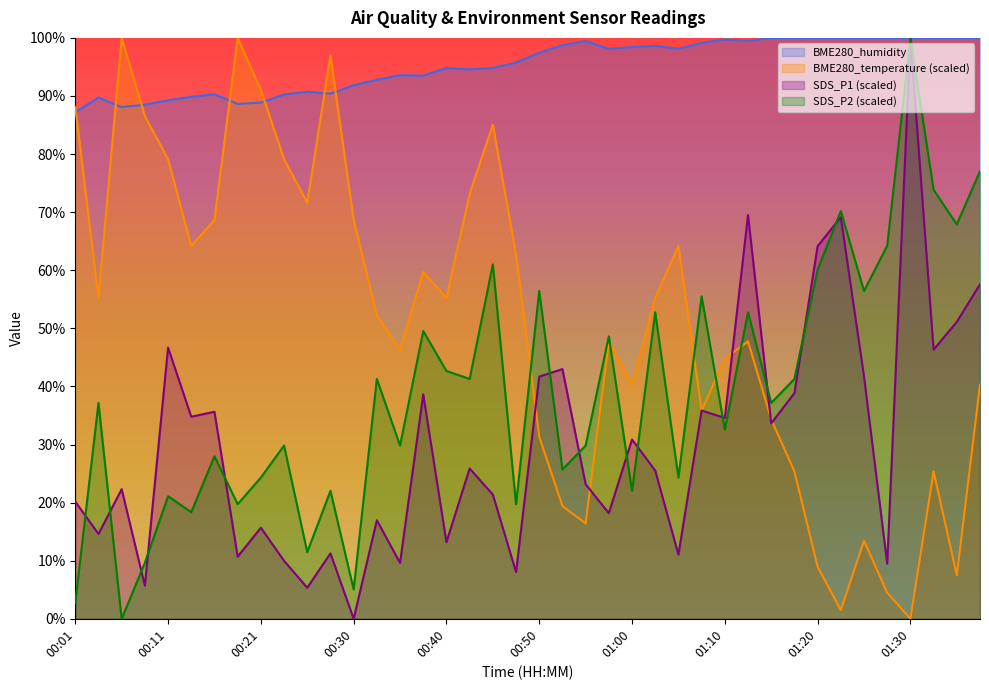

What is the total value across all series at 01:15?

205.1